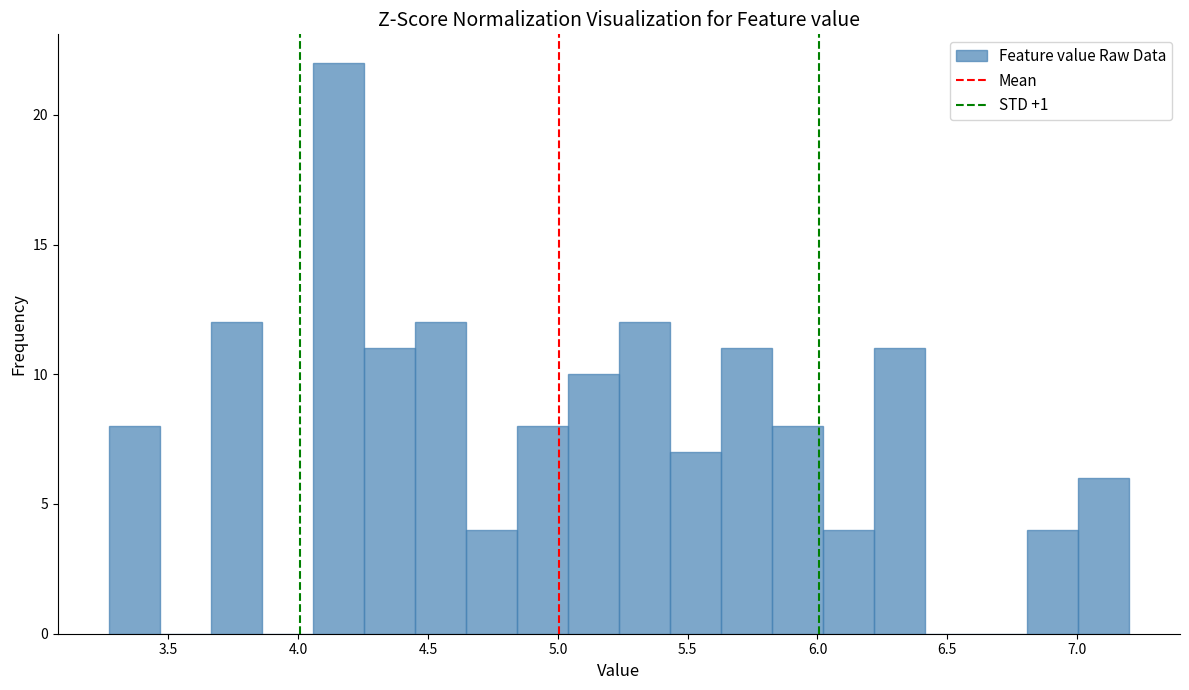

Read against the x-axis, roughly where is the centre of the tallest bar?

4.15